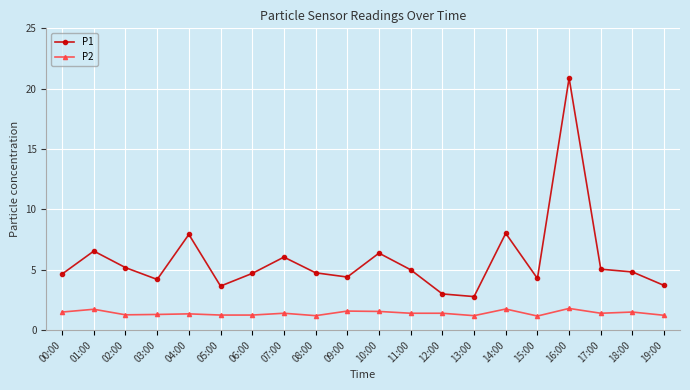

What are all the series names shown in the legend?

P1, P2